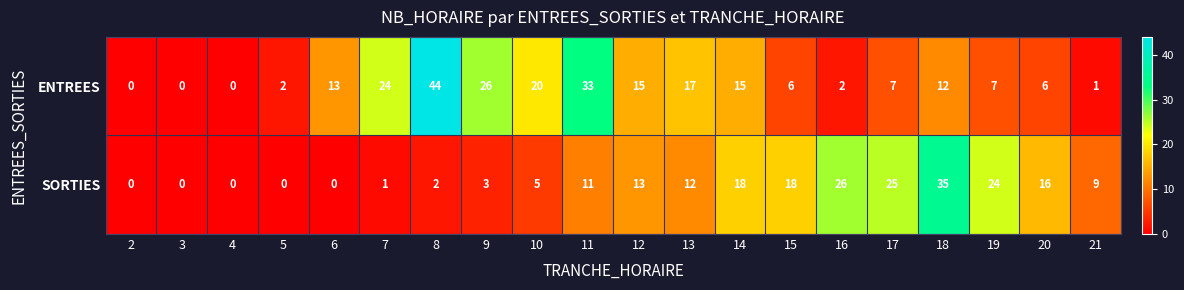

Is it true that SORTIES equals 1 at 7?

True